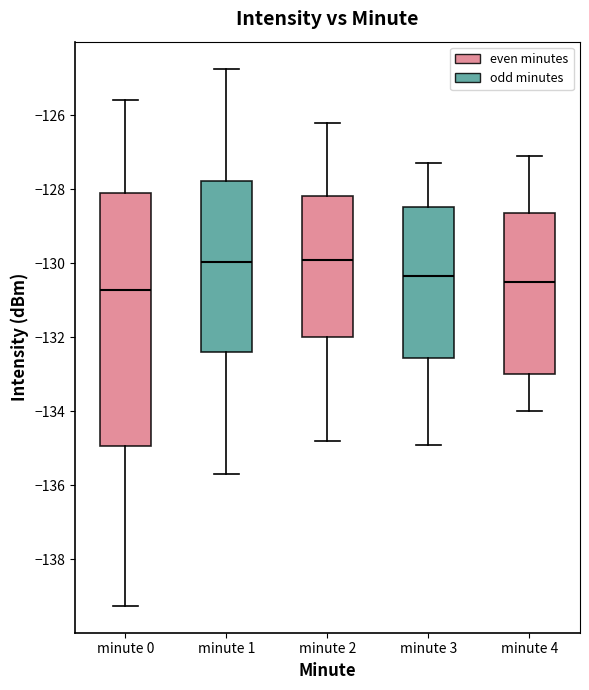

Reading left to right, read every box against the y-axis: the position of its median line, the range the box covers, and the ends of its whiskers. The values are not printed on the chart, so give them approximately, as read against the axis.

minute 0: median -130.8, box -135.0 to -128.0, whiskers -139.2 to -125.6
minute 1: median -130.0, box -132.4 to -127.8, whiskers -135.8 to -124.8
minute 2: median -129.8, box -132.0 to -128.2, whiskers -134.8 to -126.2
minute 3: median -130.4, box -132.6 to -128.4, whiskers -134.8 to -127.2
minute 4: median -130.4, box -133.0 to -128.6, whiskers -134.0 to -127.0